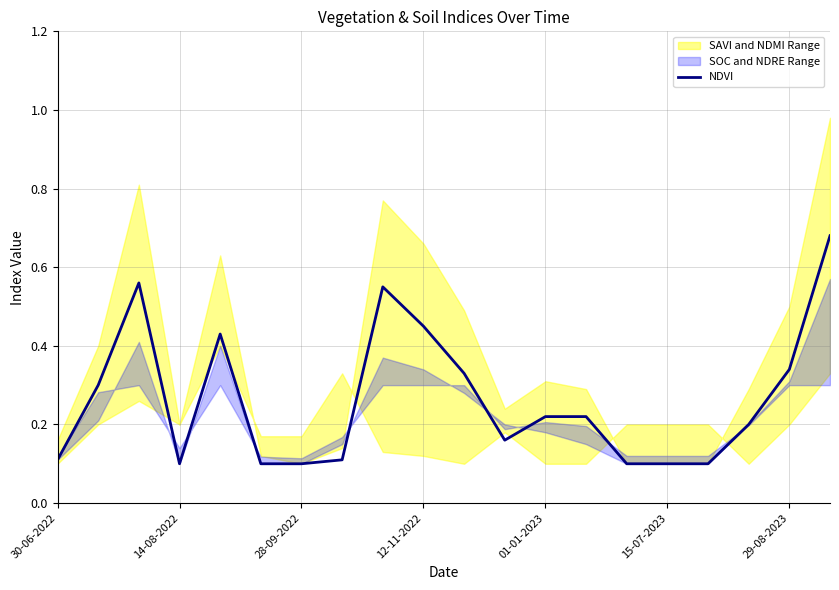

What is the smallest value displayed?

0.1